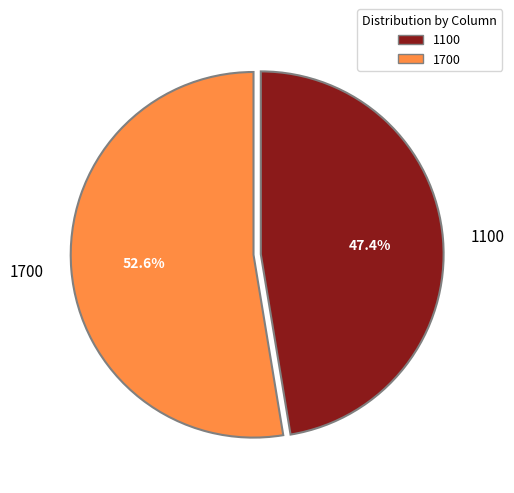

What percentage is the 1100 slice, to the nearest percent?

47%